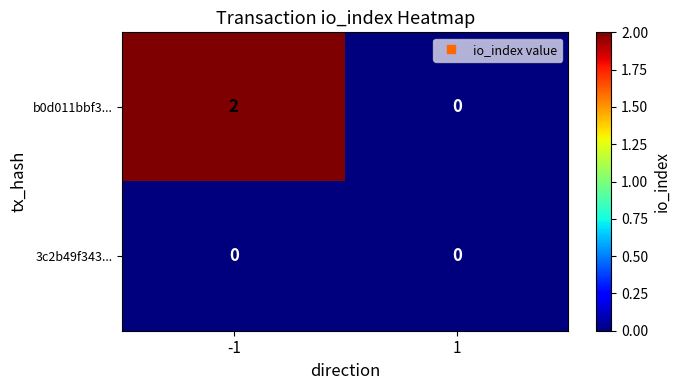

Rank the series by their average value, from lowest to highest.

3c2b49f343..., b0d011bbf3...